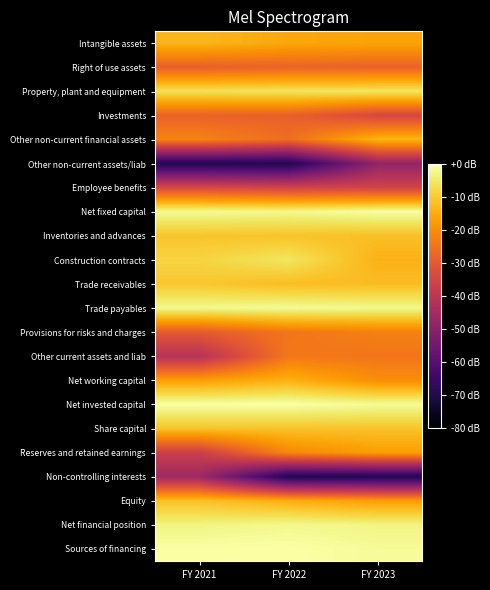

Reading left to right, list all the values displayed in this chart.

Intangible assets: FY 2021=-13.1	FY 2022=-15.7	FY 2023=-16.4
Right of use assets: FY 2021=-28.6	FY 2022=-27.8	FY 2023=-27.9
Property, plant and equipment: FY 2021=-6.3	FY 2022=-5.6	FY 2023=-5.4
Investments: FY 2021=-28.1	FY 2022=-28.4	FY 2023=-34.3
Other non-current financial assets: FY 2021=-21.8	FY 2022=-25.7	FY 2023=-13.4
Other non-current assets/liab: FY 2021=-69.9	FY 2022=-69.9	FY 2023=-48.3
Employee benefits: FY 2021=-33.8	FY 2022=-35.2	FY 2023=-35.2
Net fixed capital: FY 2021=-1.5	FY 2022=-1.9	FY 2023=-0.4
Inventories and advances: FY 2021=-10.9	FY 2022=-11.1	FY 2023=-11.8
Construction contracts: FY 2021=-8.4	FY 2022=-5.4	FY 2023=-13.9
Trade receivables: FY 2021=-10.5	FY 2022=-12.1	FY 2023=-12.2
Trade payables: FY 2021=-2.0	FY 2022=-1.3	FY 2023=-2.0
Provisions for risks and charges: FY 2021=-29.8	FY 2022=-24.3	FY 2023=-22.4
Other current assets and liab: FY 2021=-41.2	FY 2022=-23.9	FY 2023=-24.2
Net working capital: FY 2021=-17.0	FY 2022=-14.1	FY 2023=-19.9
Net invested capital: FY 2021=-0.1	FY 2022=0.0	FY 2023=-1.2
Share capital: FY 2021=-11.2	FY 2022=-11.2	FY 2023=-11.2
Reserves and retained earnings: FY 2021=-36.8	FY 2022=-21.0	FY 2023=-17.2
Non-controlling interests: FY 2021=-45.8	FY 2022=-69.9	FY 2023=-69.9
Equity: FY 2021=-11.5	FY 2022=-14.5	FY 2023=-17.1
Net financial position: FY 2021=-2.9	FY 2022=-1.8	FY 2023=-2.8
Sources of financing: FY 2021=-0.1	FY 2022=0.0	FY 2023=-1.2